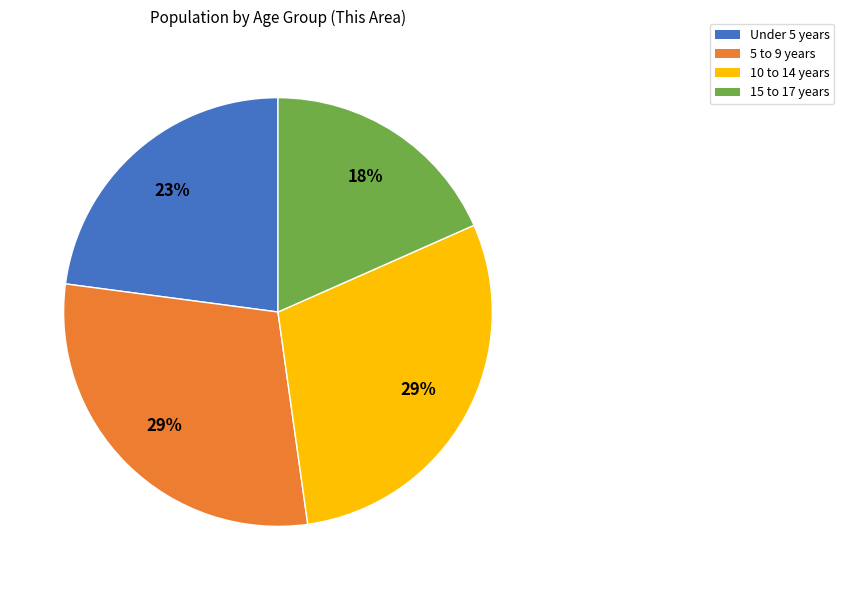

Which slice is the smallest?

15 to 17 years